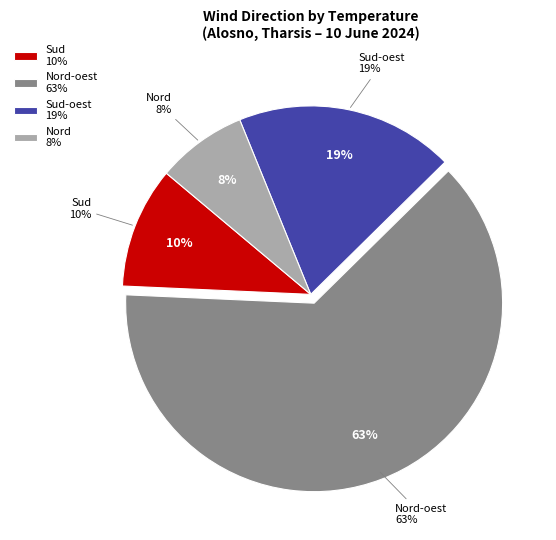

Between Nord-oest and Nord, which is larger?

Nord-oest